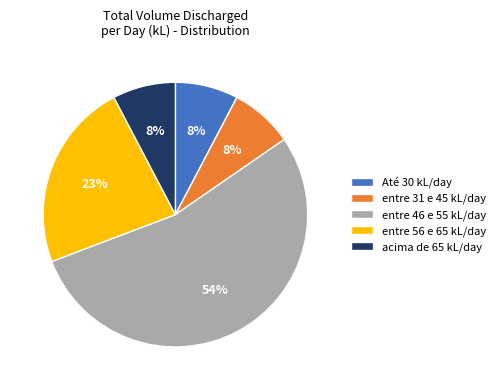

Which has a higher value, acima de 65 kL/day or entre 56 e 65 kL/day?

entre 56 e 65 kL/day